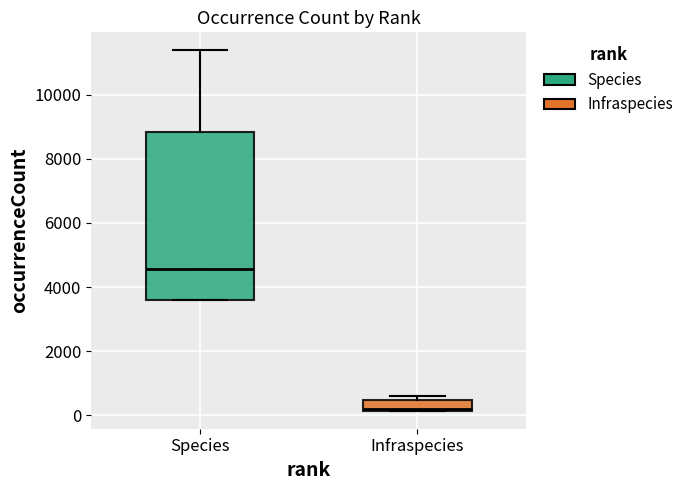

Which box has the lowest median line?

Infraspecies